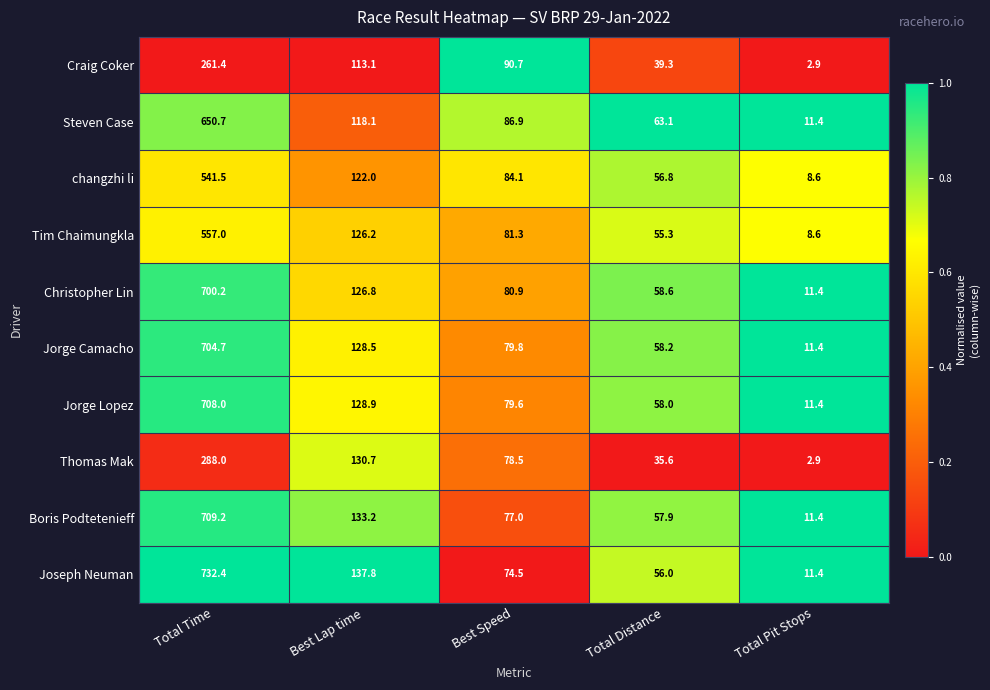

At which label is Thomas Mak closest to 145?

Best Lap time